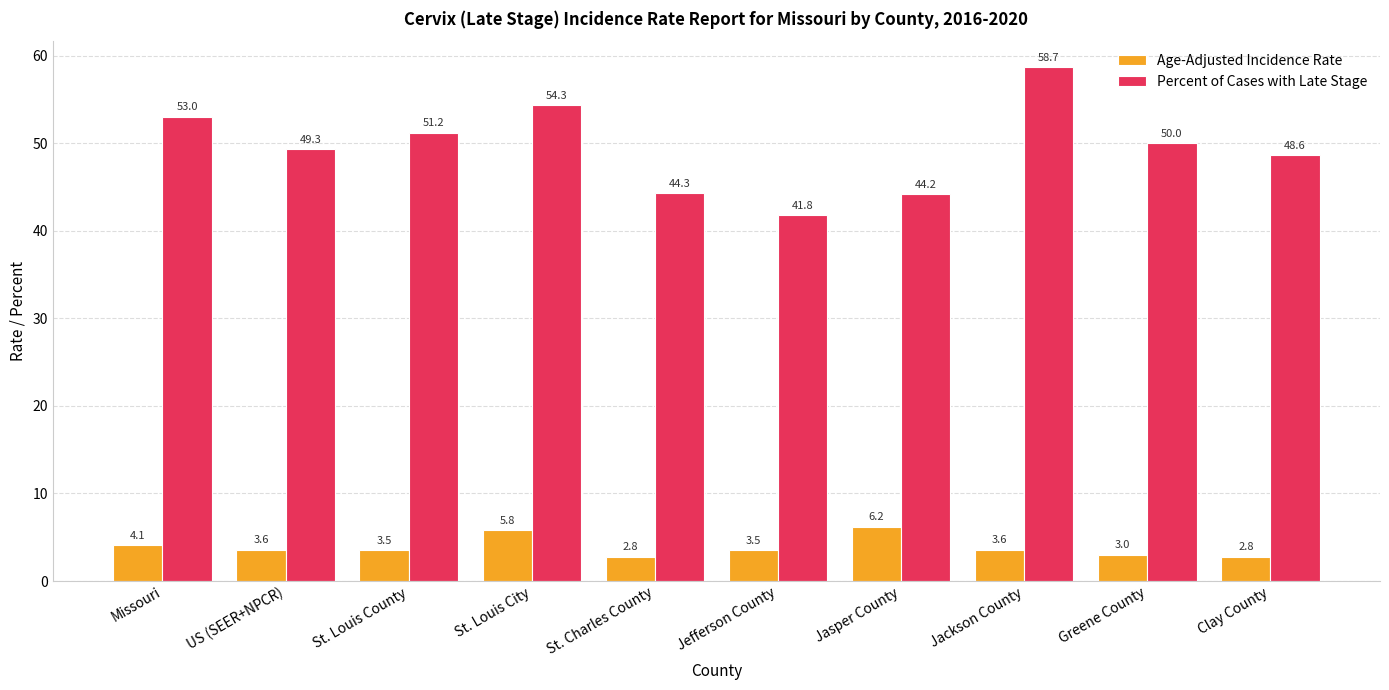

Read the Age-Adjusted Incidence Rate value at Greene County.

3.0